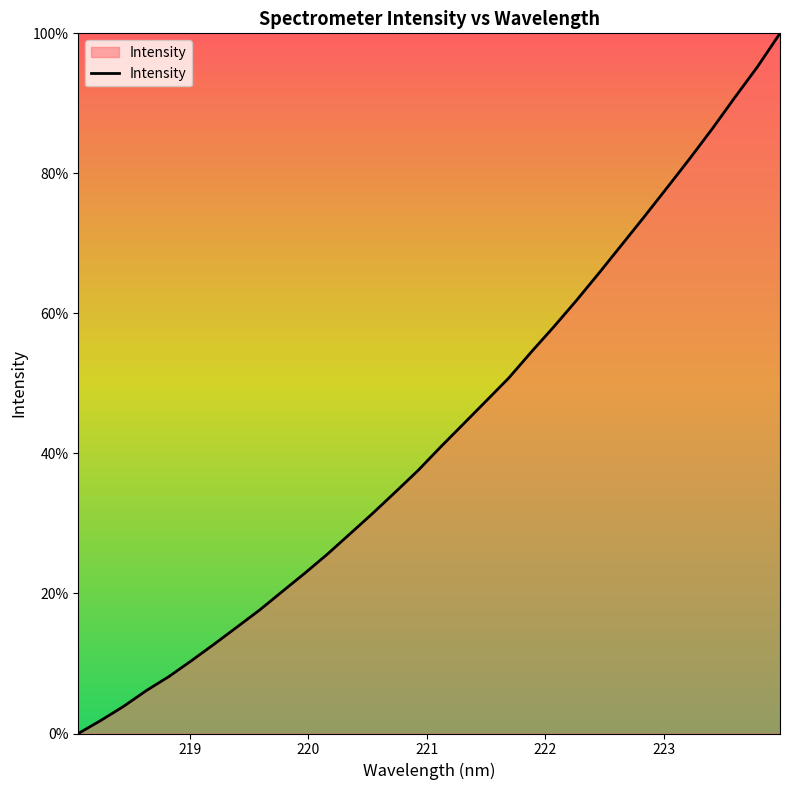

Count the number of data series in this chart.

1